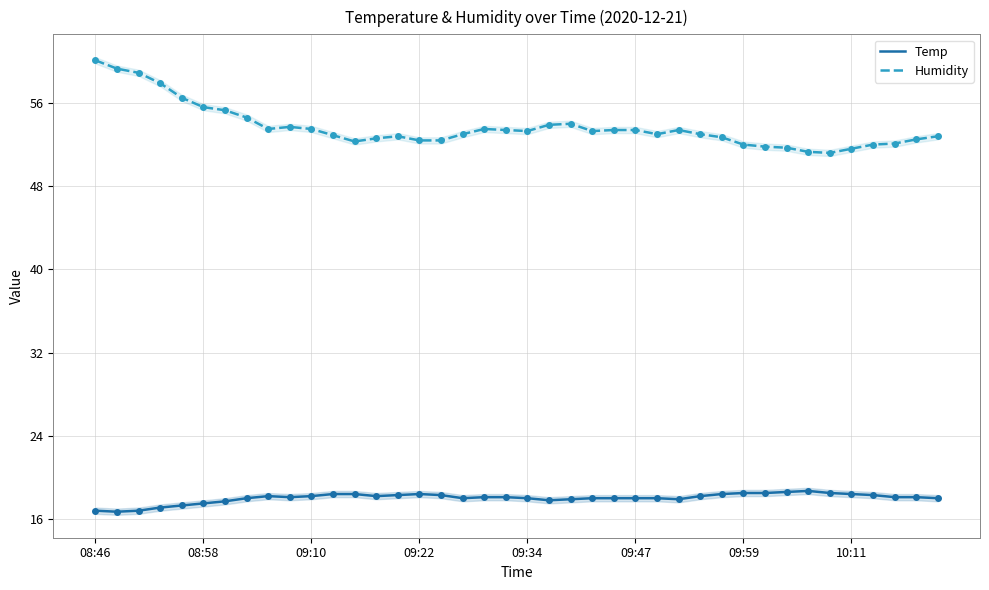

Rank the series by their average value, from lowest to highest.

Temp, Humidity